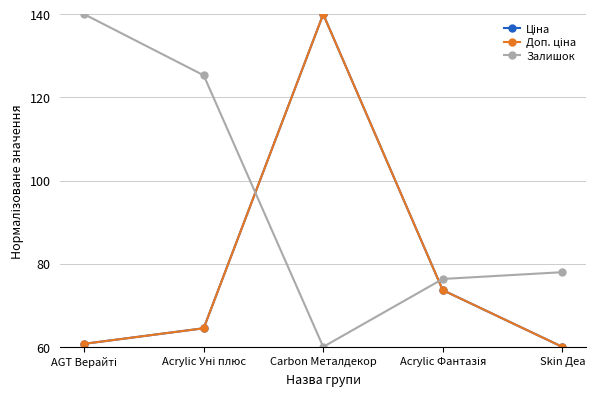

Which category has the lowest value across all series?

Skin Деа